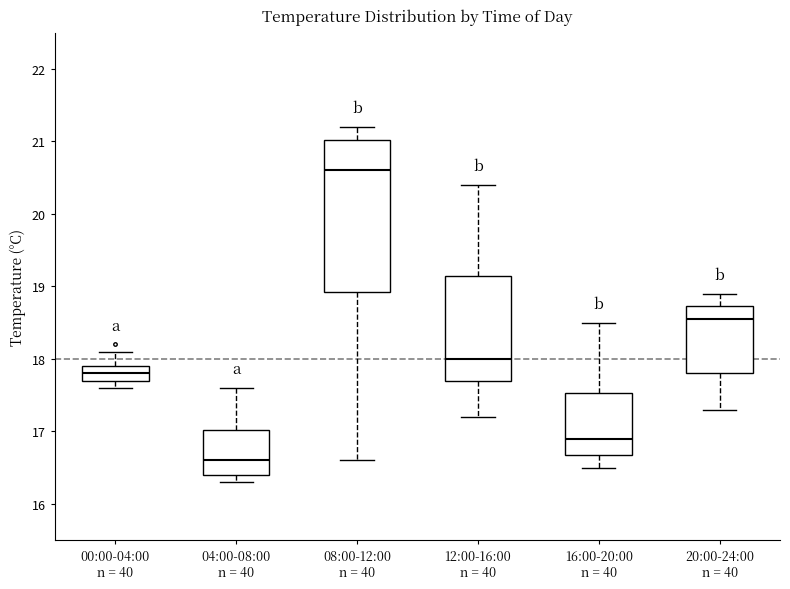

Comparing the boxes themselves (not the whiskers), which one is the tallest?

08:00-12:00 n = 40